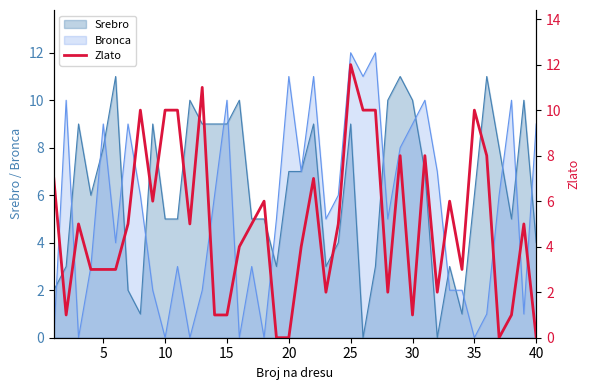

What is the maximum value for Bronca?

12